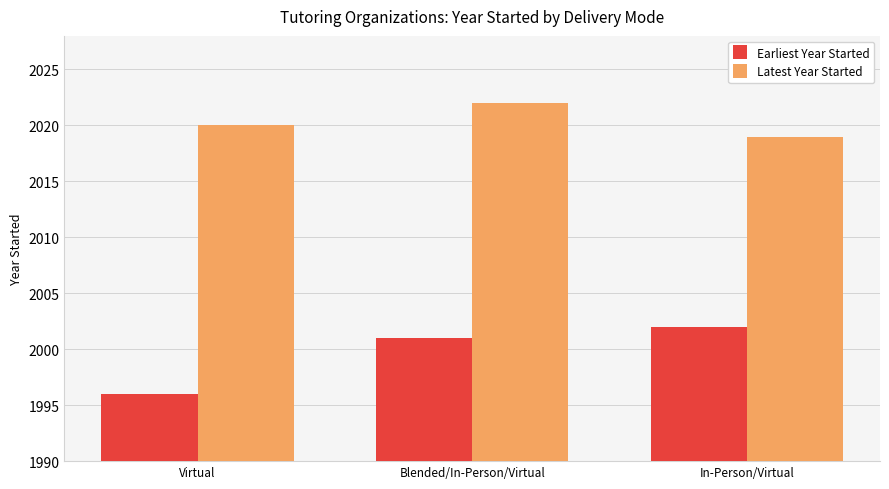

How many groups of bars are there?

3